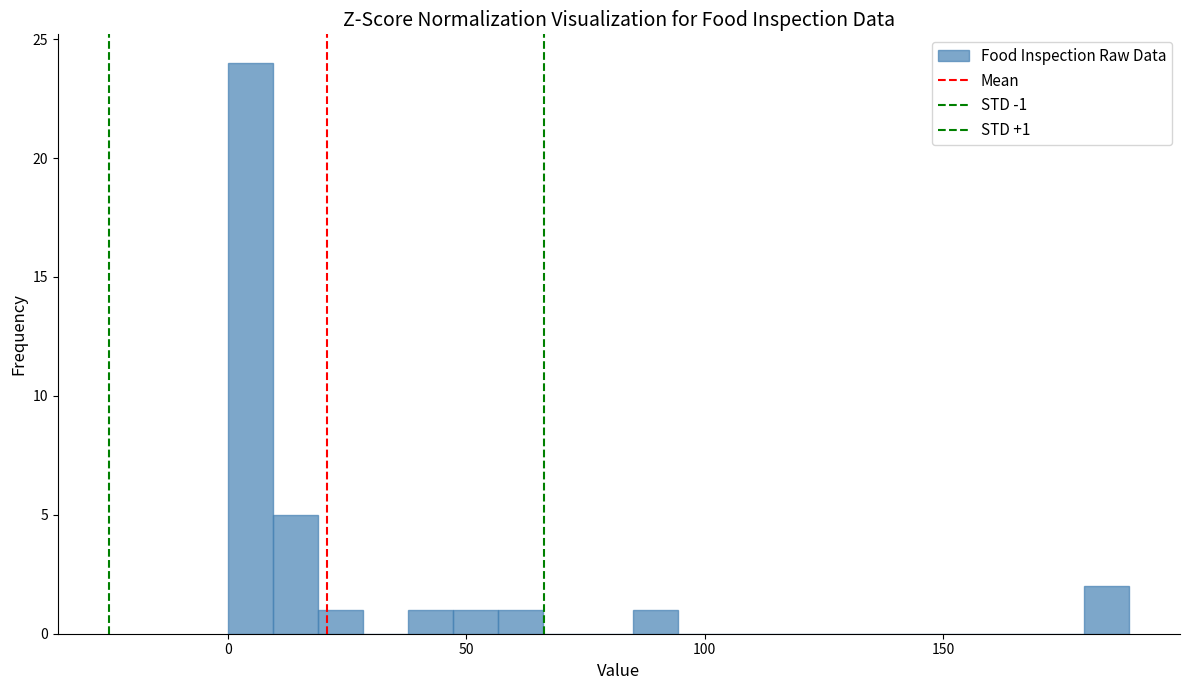

Read against the x-axis, roughly where is the centre of the tallest bar?

5